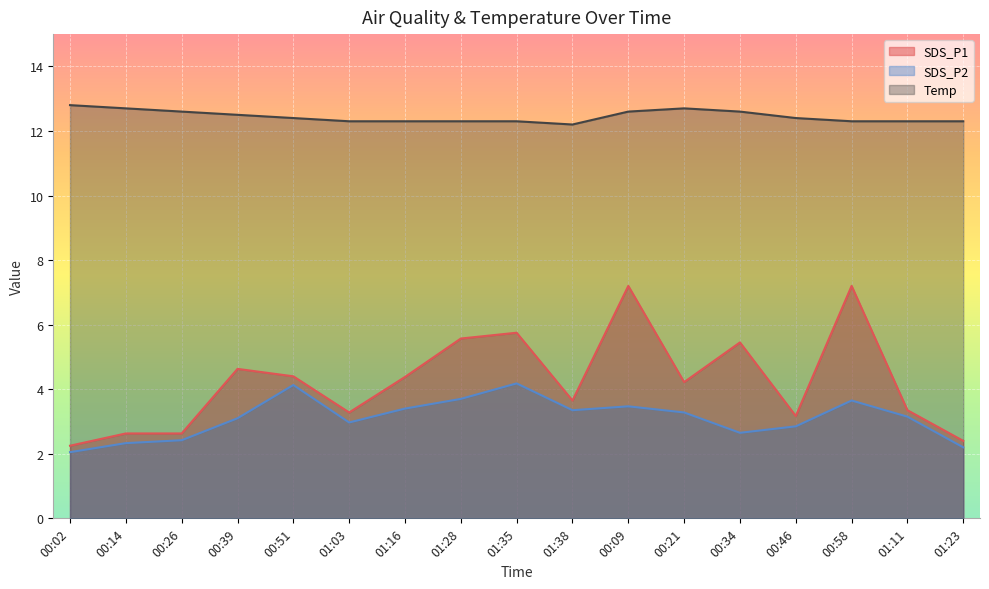

Reading left to right, transcribe all the data shown in this chart.

SDS_P1: 00:02=2.2	00:14=2.6	00:26=2.6	00:39=4.6	00:51=4.4	01:03=3.3	01:16=4.4	01:28=5.6	01:35=5.8	01:38=3.6	00:09=7.2	00:21=4.2	00:34=5.5	00:46=3.2	00:58=7.2	01:11=3.4	01:23=2.4
SDS_P2: 00:02=2.0	00:14=2.3	00:26=2.4	00:39=3.1	00:51=4.1	01:03=3.0	01:16=3.4	01:28=3.7	01:35=4.2	01:38=3.4	00:09=3.5	00:21=3.3	00:34=2.6	00:46=2.9	00:58=3.6	01:11=3.1	01:23=2.2
Temp: 00:02=12.8	00:14=12.7	00:26=12.6	00:39=12.5	00:51=12.4	01:03=12.3	01:16=12.3	01:28=12.3	01:35=12.3	01:38=12.2	00:09=12.6	00:21=12.7	00:34=12.6	00:46=12.4	00:58=12.3	01:11=12.3	01:23=12.3